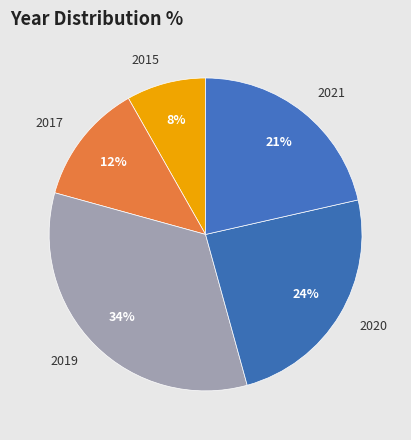

Is there a majority slice in this chart?

No